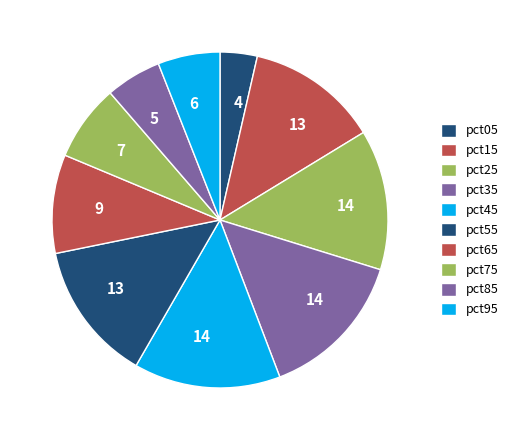

How many segments does this pie chart have?

10